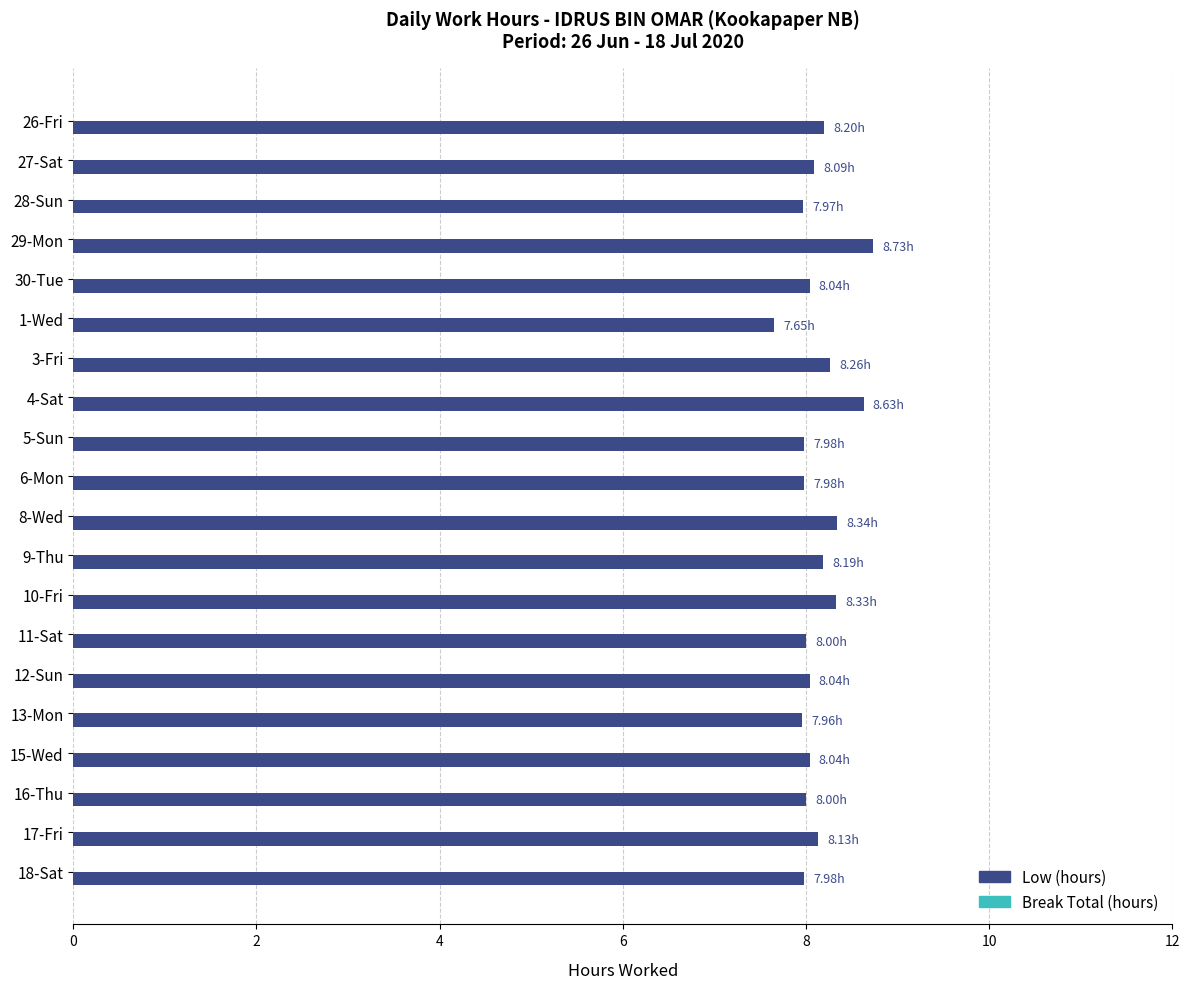

What is the difference between the maximum and minimum values?

1.1